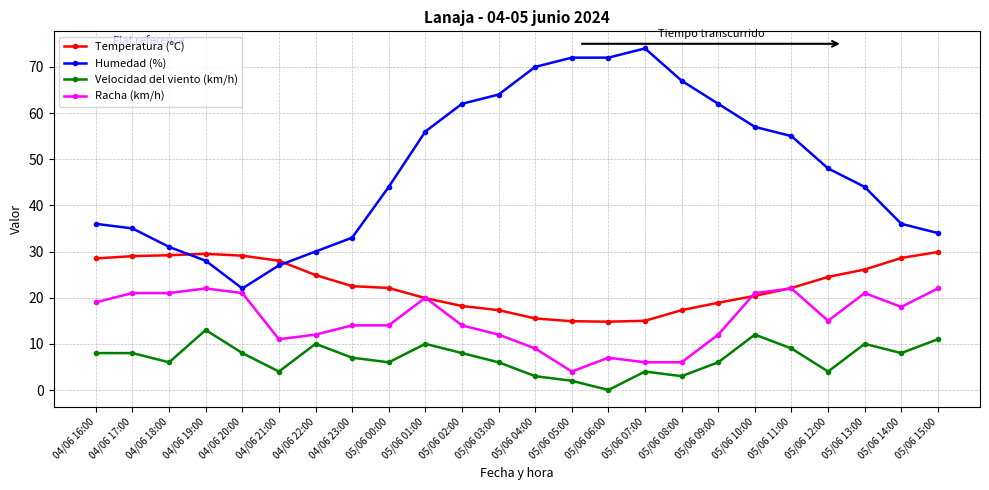

At which label does Racha (km/h) reach its minimum?

05/06 05:00